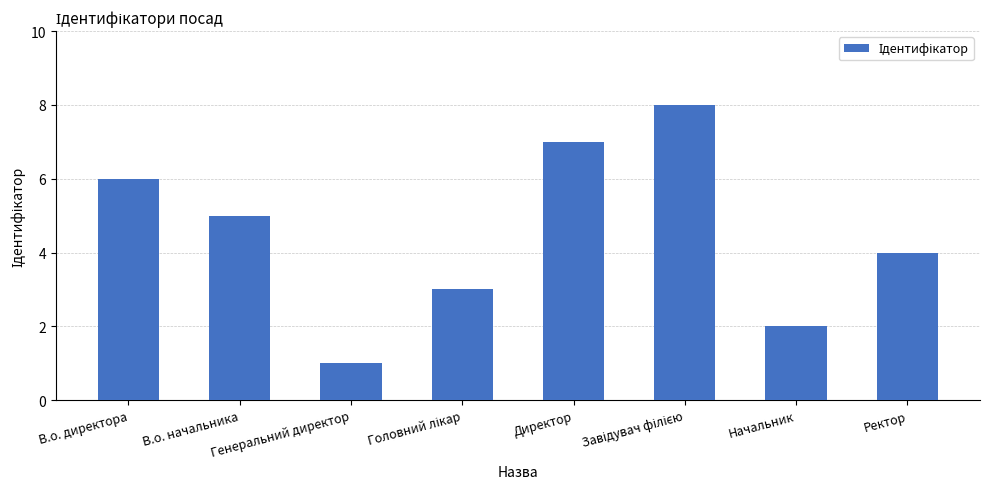

Which category has the lowest value across all series?

Генеральний директор